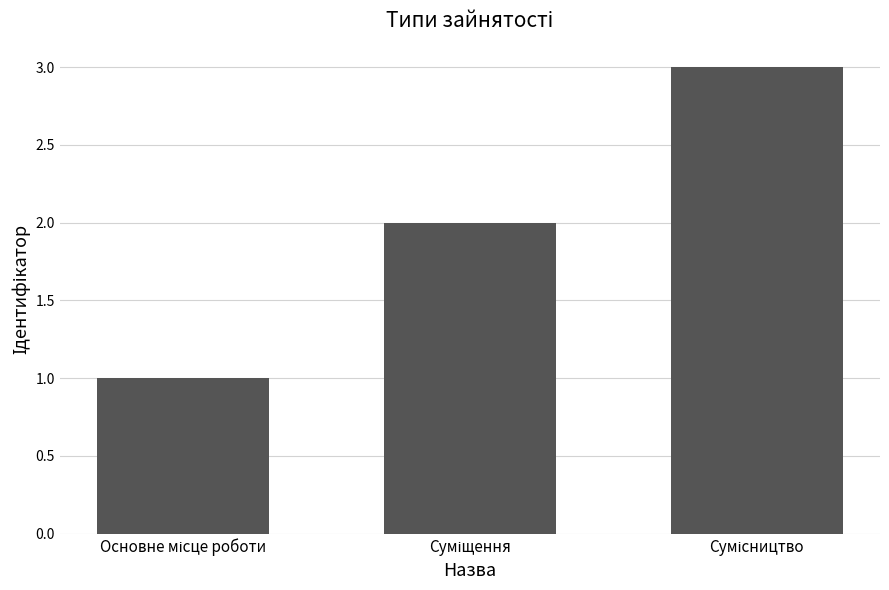

What is the maximum value shown in the chart?

3